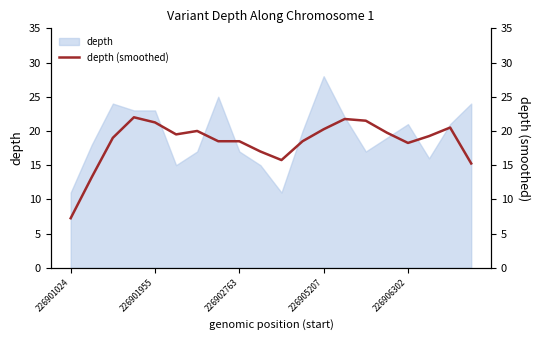

What is the minimum value shown in the chart?

7.2